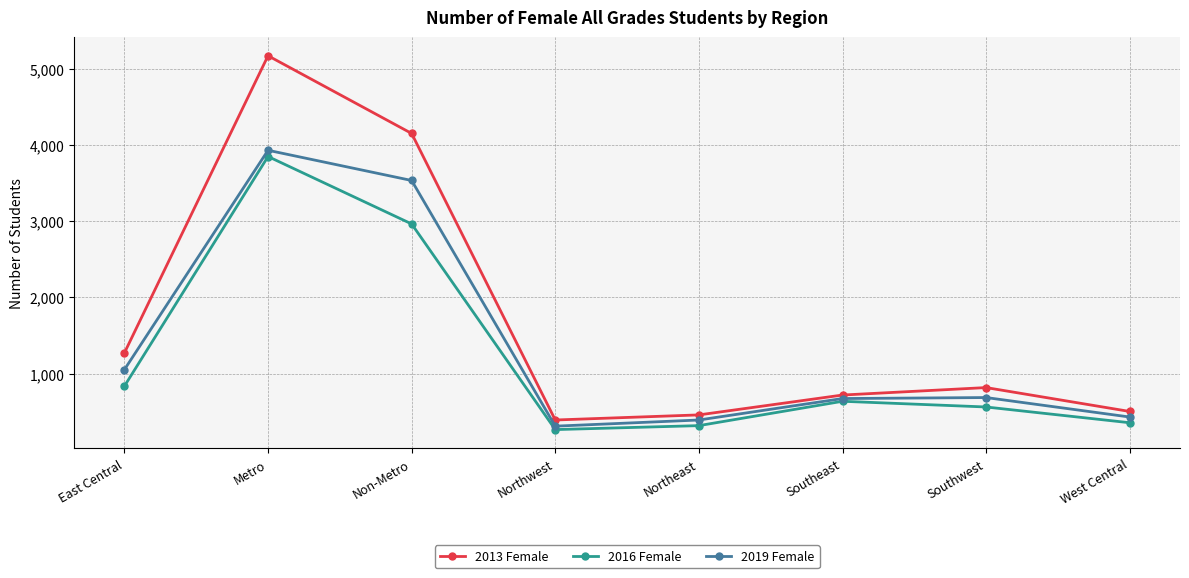

Which series has the largest range (max minus min)?

2013 Female